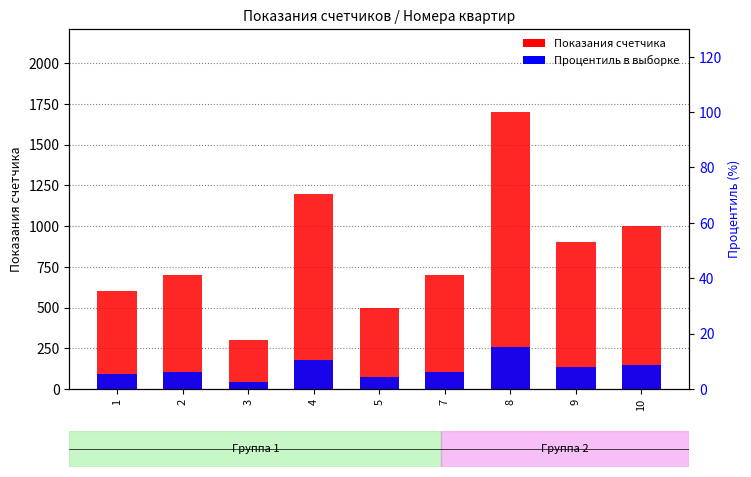

What are all the series names shown in the legend?

Показания счетчика, Процентиль в выборке